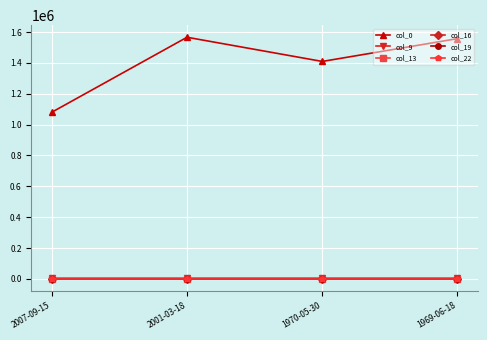

True or false: col_0 has more than 0 points higher than both neighbors.

True